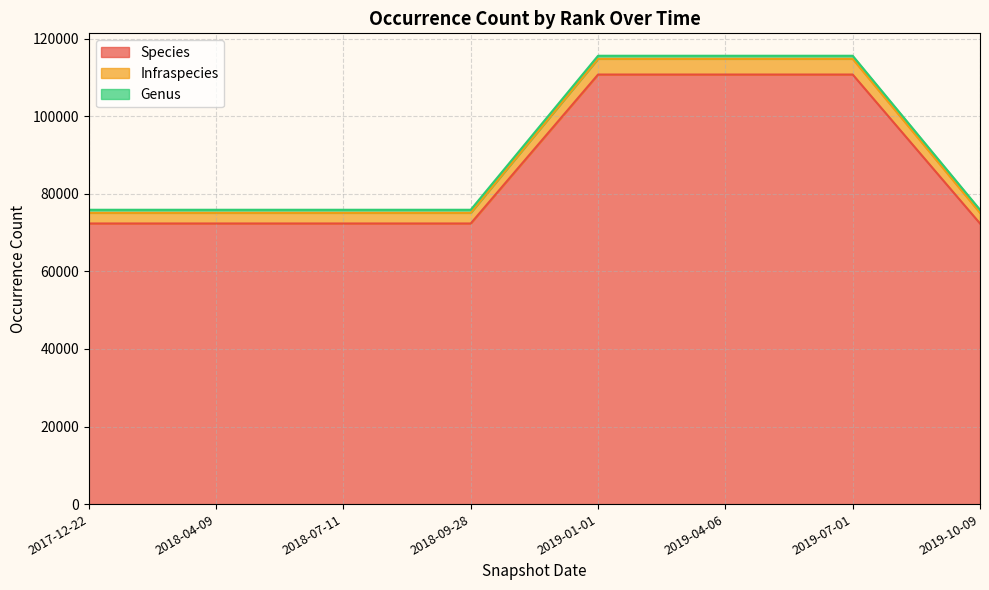

List the labels in order of Infraspecies value, smallest first.

2017-12-22, 2018-04-09, 2018-07-11, 2018-09-28, 2019-10-09, 2019-01-01, 2019-04-06, 2019-07-01